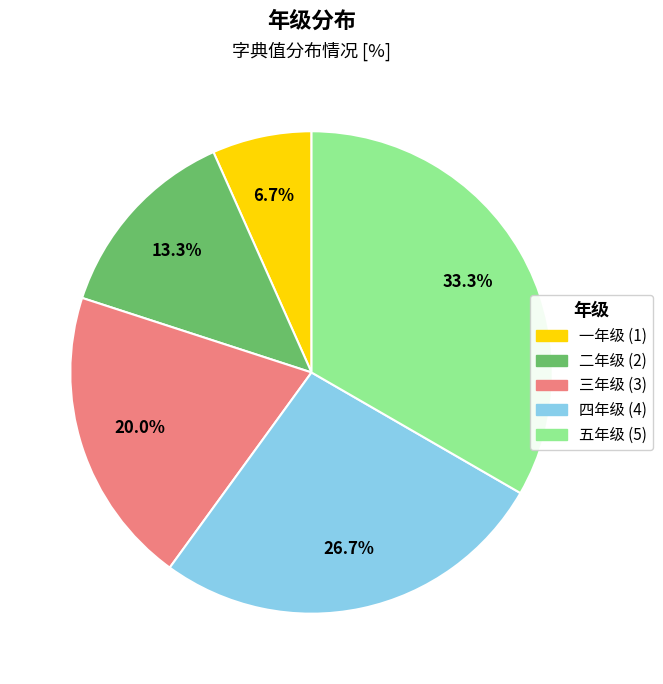

The 四年级 slice represents 27% of the pie. True or false?

True